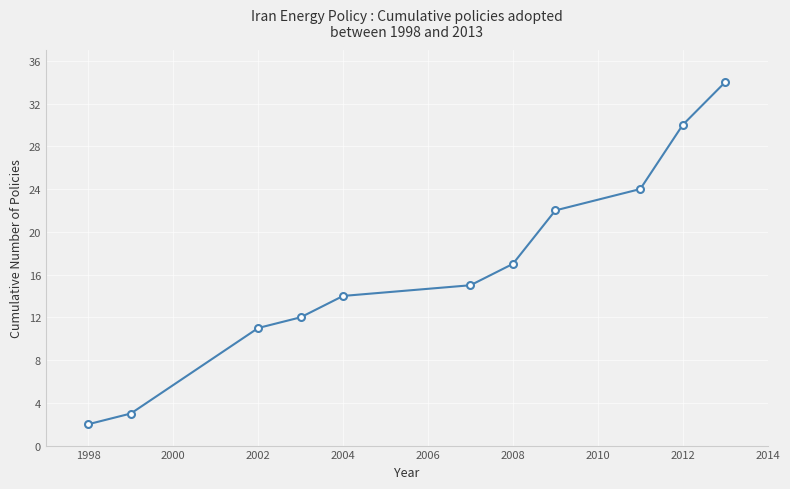

What is the sum of all values?

184